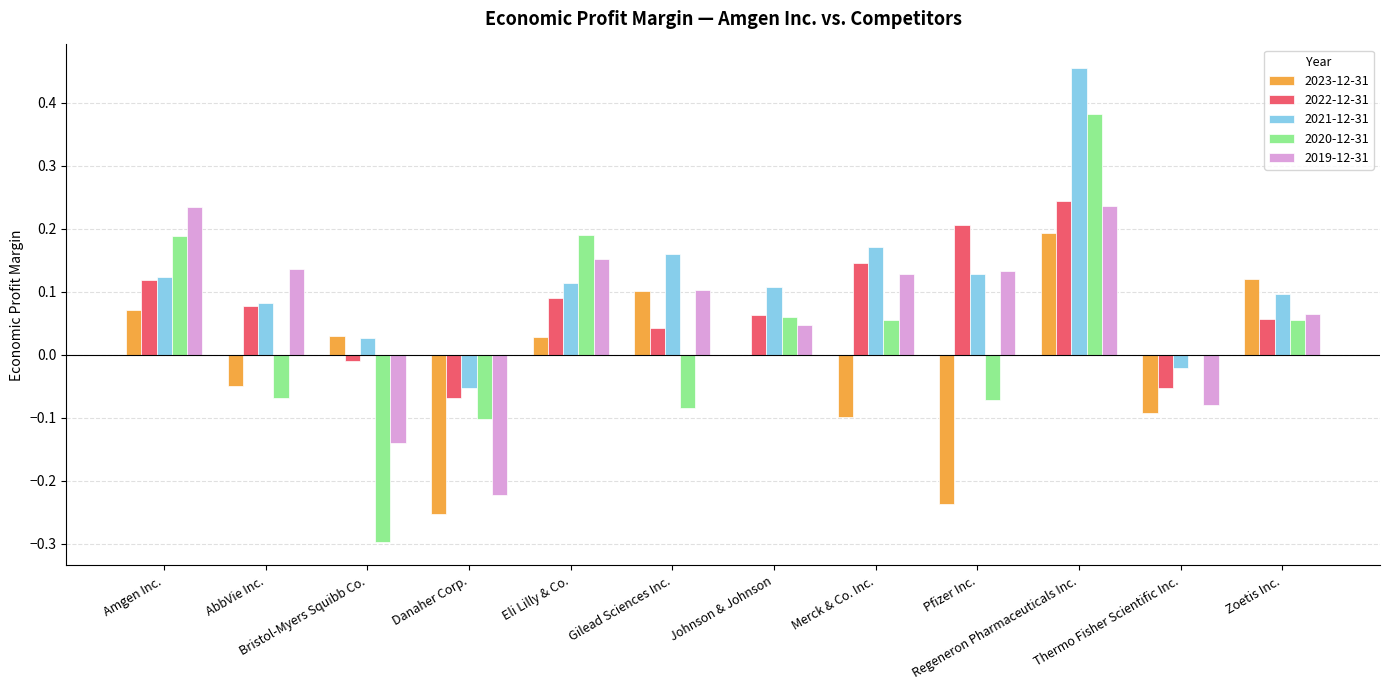

Which series has the largest total across all categories?

2021-12-31